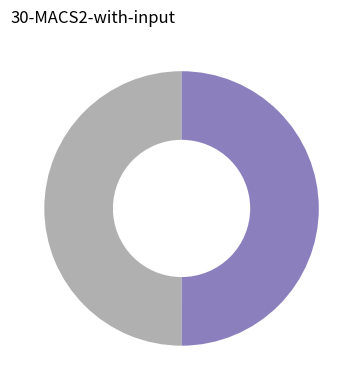

How many segments does this pie chart have?

2